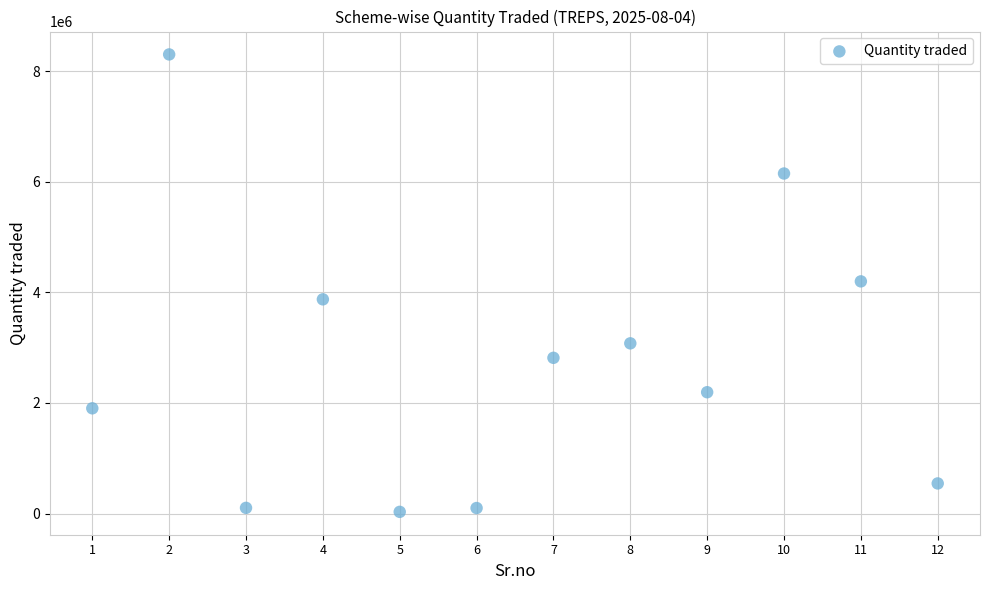

What is the average X value?

6